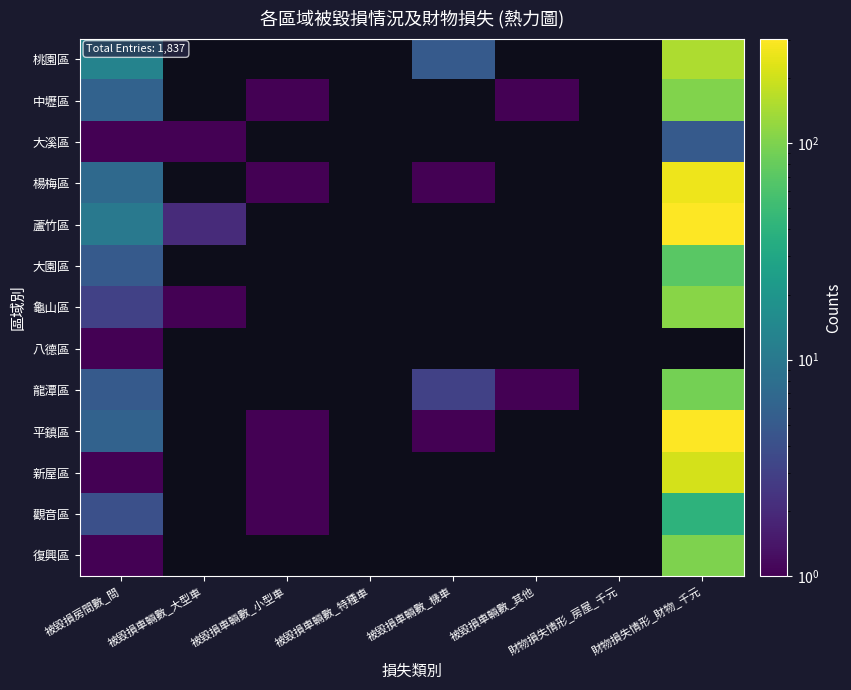

Count the number of categories in the chart.

8